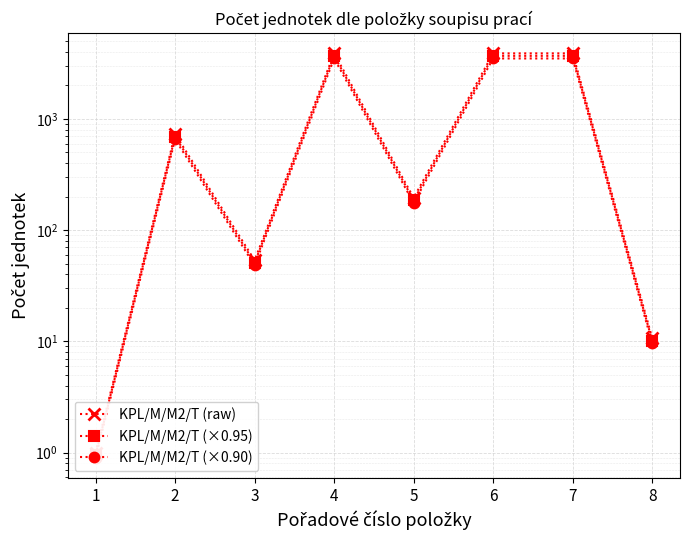

True or false: KPL/M/M2/T (raw) and KPL/M/M2/T (×0.90) intersect in this chart.

False